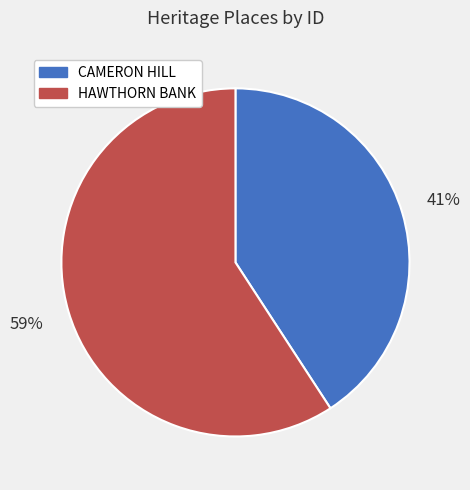

Between CAMERON HILL and HAWTHORN BANK, which is larger?

HAWTHORN BANK